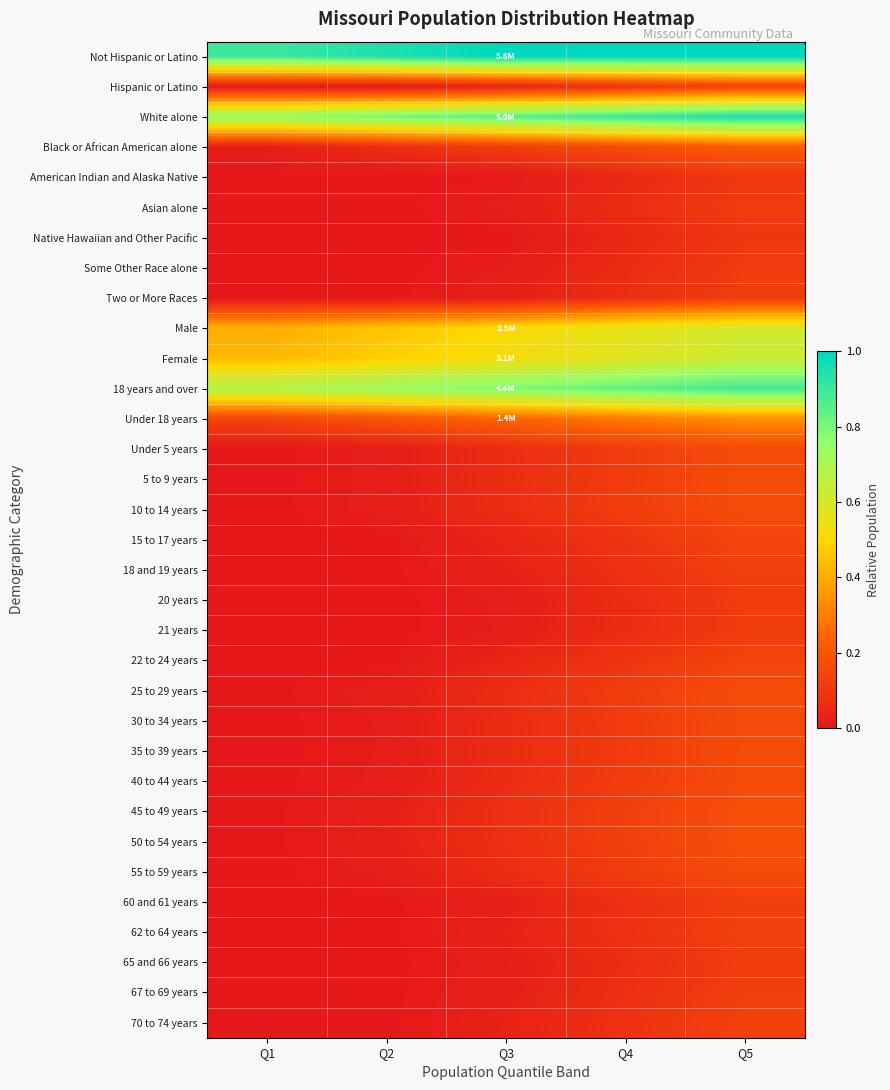

Reading left to right, extract all data points from this chart.

Not Hispanic or Latino: Q1=0.9	Q2=0.9	Q3=1.0	Q4=1.0	Q5=1.0
Hispanic or Latino: Q1=0.0	Q2=0.0	Q3=0.0	Q4=0.1	Q5=0.1
White alone: Q1=0.8	Q2=0.8	Q3=0.9	Q4=0.9	Q5=1.0
Black or African American alone: Q1=0.0	Q2=0.1	Q3=0.1	Q4=0.2	Q5=0.2
American Indian and Alaska Native: Q1=0.0	Q2=0.0	Q3=0.0	Q4=0.1	Q5=0.1
Asian alone: Q1=0.0	Q2=0.0	Q3=0.0	Q4=0.1	Q5=0.1
Native Hawaiian and Other Pacific: Q1=0.0	Q2=0.0	Q3=0.0	Q4=0.1	Q5=0.1
Some Other Race alone: Q1=0.0	Q2=0.0	Q3=0.0	Q4=0.1	Q5=0.1
Two or More Races: Q1=0.0	Q2=0.0	Q3=0.0	Q4=0.1	Q5=0.1
Male: Q1=0.4	Q2=0.5	Q3=0.5	Q4=0.6	Q5=0.6
Female: Q1=0.4	Q2=0.5	Q3=0.5	Q4=0.6	Q5=0.6
18 years and over: Q1=0.7	Q2=0.7	Q3=0.8	Q4=0.8	Q5=0.9
Under 18 years: Q1=0.1	Q2=0.2	Q3=0.2	Q4=0.3	Q5=0.3
Under 5 years: Q1=0.0	Q2=0.0	Q3=0.1	Q4=0.1	Q5=0.2
5 to 9 years: Q1=0.0	Q2=0.0	Q3=0.1	Q4=0.1	Q5=0.2
10 to 14 years: Q1=0.0	Q2=0.0	Q3=0.1	Q4=0.1	Q5=0.2
15 to 17 years: Q1=0.0	Q2=0.0	Q3=0.0	Q4=0.1	Q5=0.1
18 and 19 years: Q1=0.0	Q2=0.0	Q3=0.0	Q4=0.1	Q5=0.1
20 years: Q1=0.0	Q2=0.0	Q3=0.0	Q4=0.1	Q5=0.1
21 years: Q1=0.0	Q2=0.0	Q3=0.0	Q4=0.1	Q5=0.1
22 to 24 years: Q1=0.0	Q2=0.0	Q3=0.0	Q4=0.1	Q5=0.1
25 to 29 years: Q1=0.0	Q2=0.0	Q3=0.1	Q4=0.1	Q5=0.2
30 to 34 years: Q1=0.0	Q2=0.0	Q3=0.1	Q4=0.1	Q5=0.2
35 to 39 years: Q1=0.0	Q2=0.0	Q3=0.1	Q4=0.1	Q5=0.2
40 to 44 years: Q1=0.0	Q2=0.0	Q3=0.1	Q4=0.1	Q5=0.2
45 to 49 years: Q1=0.0	Q2=0.0	Q3=0.1	Q4=0.1	Q5=0.2
50 to 54 years: Q1=0.0	Q2=0.0	Q3=0.1	Q4=0.1	Q5=0.2
55 to 59 years: Q1=0.0	Q2=0.0	Q3=0.1	Q4=0.1	Q5=0.2
60 and 61 years: Q1=0.0	Q2=0.0	Q3=0.0	Q4=0.1	Q5=0.1
62 to 64 years: Q1=0.0	Q2=0.0	Q3=0.0	Q4=0.1	Q5=0.1
65 and 66 years: Q1=0.0	Q2=0.0	Q3=0.0	Q4=0.1	Q5=0.1
67 to 69 years: Q1=0.0	Q2=0.0	Q3=0.0	Q4=0.1	Q5=0.1
70 to 74 years: Q1=0.0	Q2=0.0	Q3=0.0	Q4=0.1	Q5=0.1